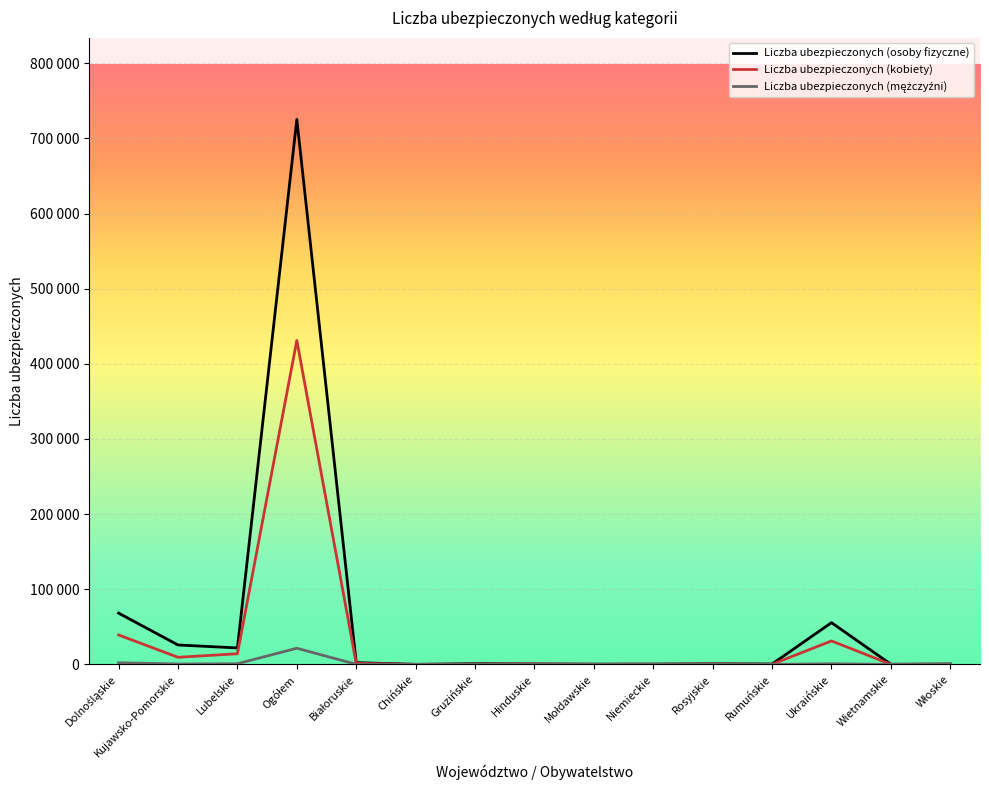

What is the value of the Liczba ubezpieczonych (mężczyźni) point at the 14th from the left?

39